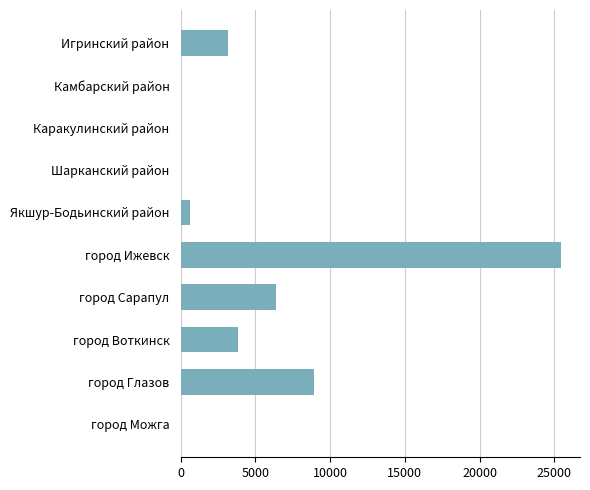

What is the average value?

4835.7